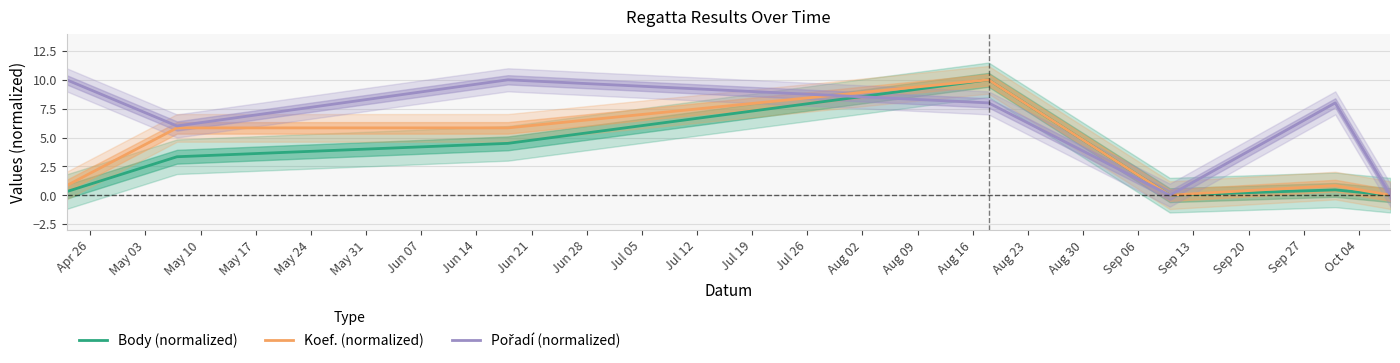

List the series in order of their peak value, highest first.

Body (normalized), Koef. (normalized), Pořadí (normalized)